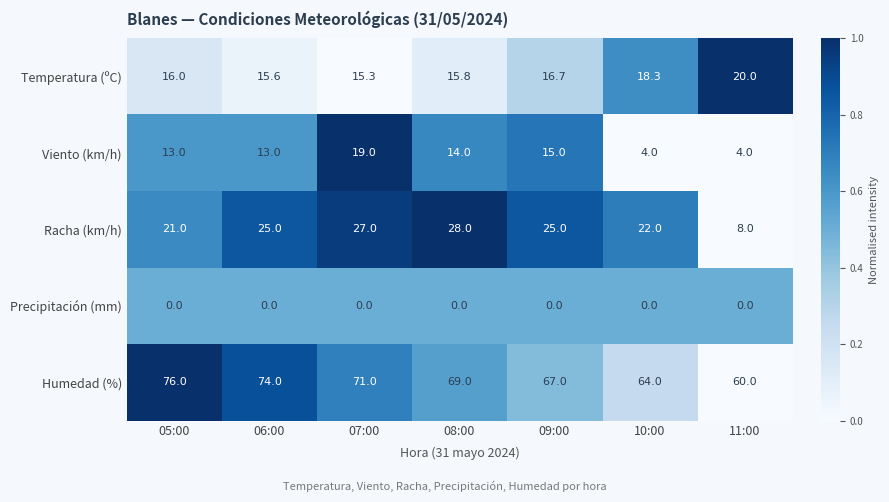

List the labels in order of Humedad (%) value, largest first.

05:00, 06:00, 07:00, 08:00, 09:00, 10:00, 11:00